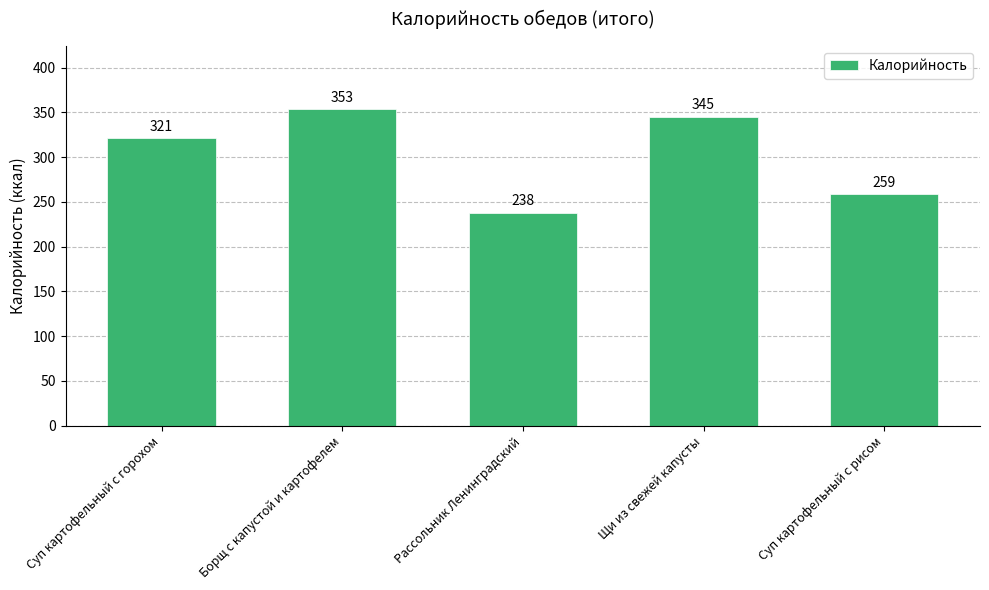

Approximately how many times larger is the value at Борщ с капустой и картофелем compared to Рассольник Ленинградский?

1.5